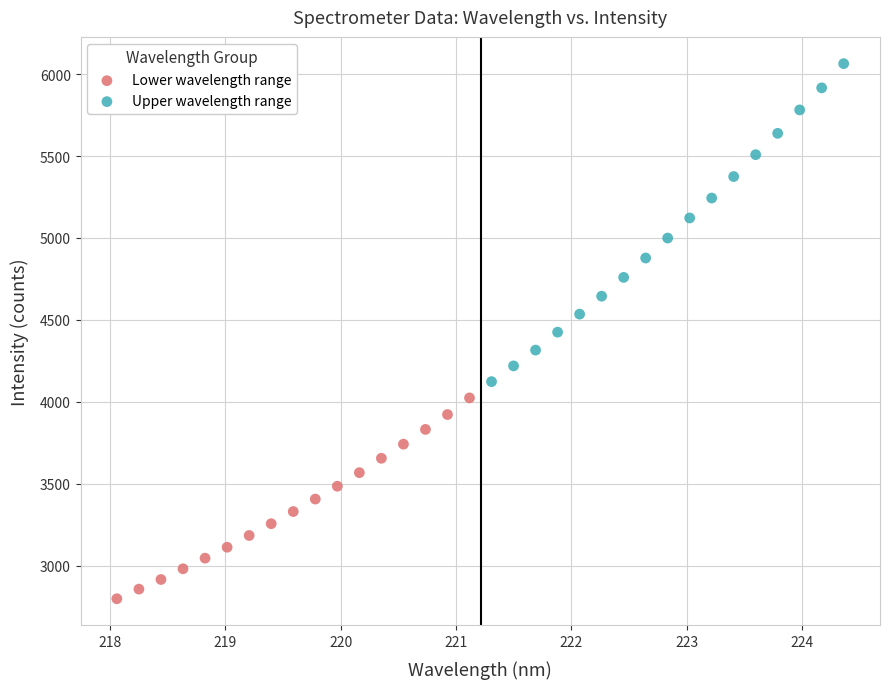

Which series reaches the minimum Y coordinate?

Lower wavelength range